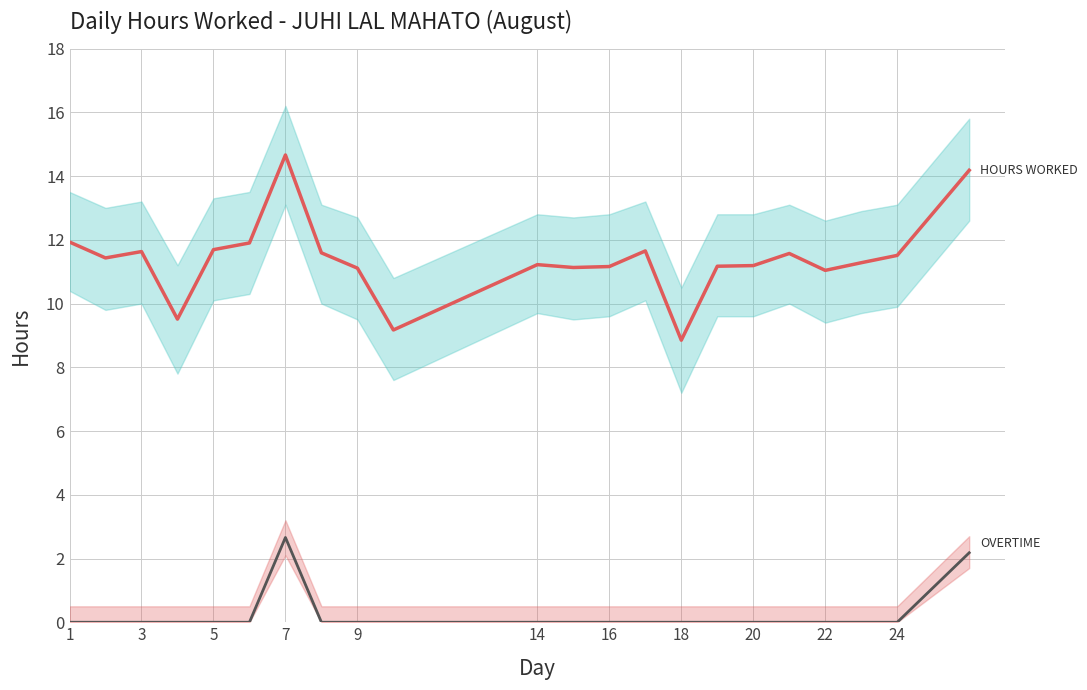

Which series has the widest spread of values?

Hours Worked